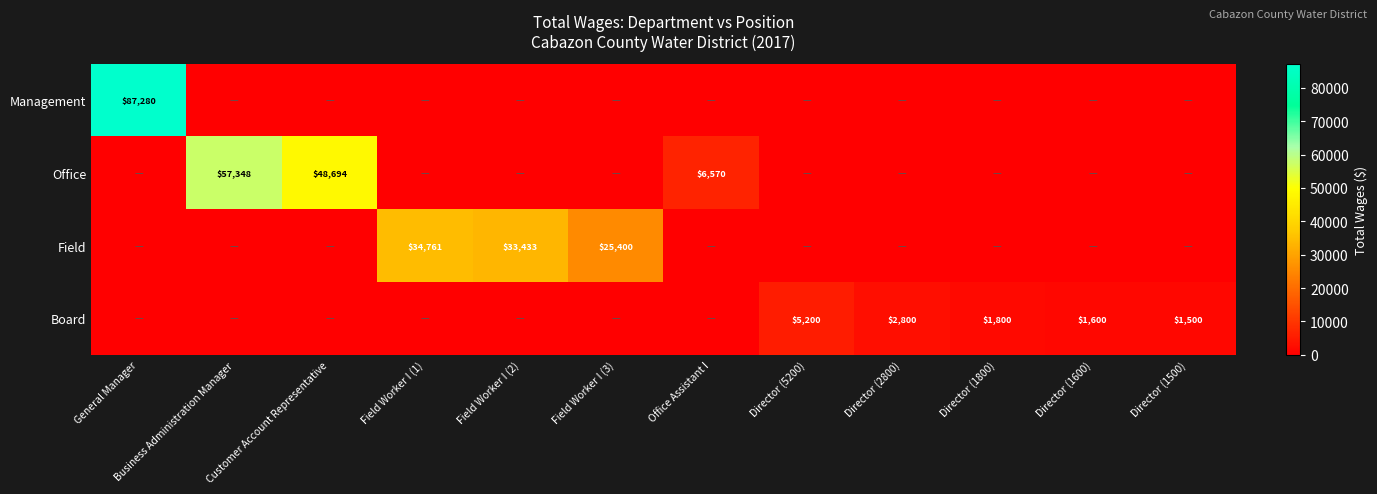

What is the total value across all series at Customer Account Representative?

48694